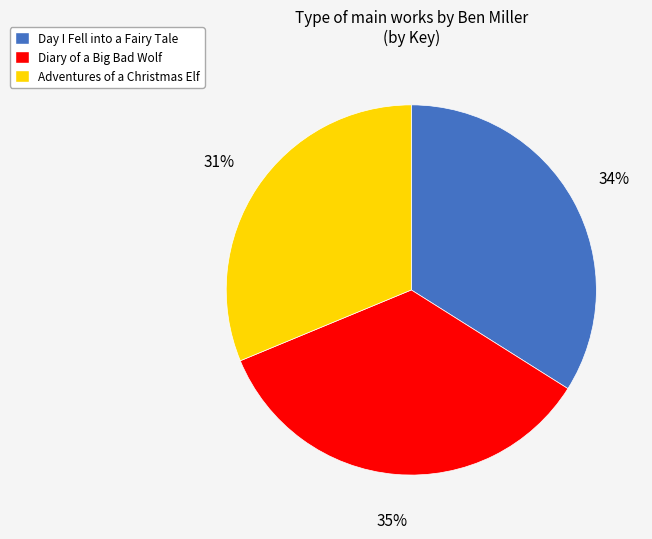

Which slice is the smallest?

Adventures of a Christmas Elf